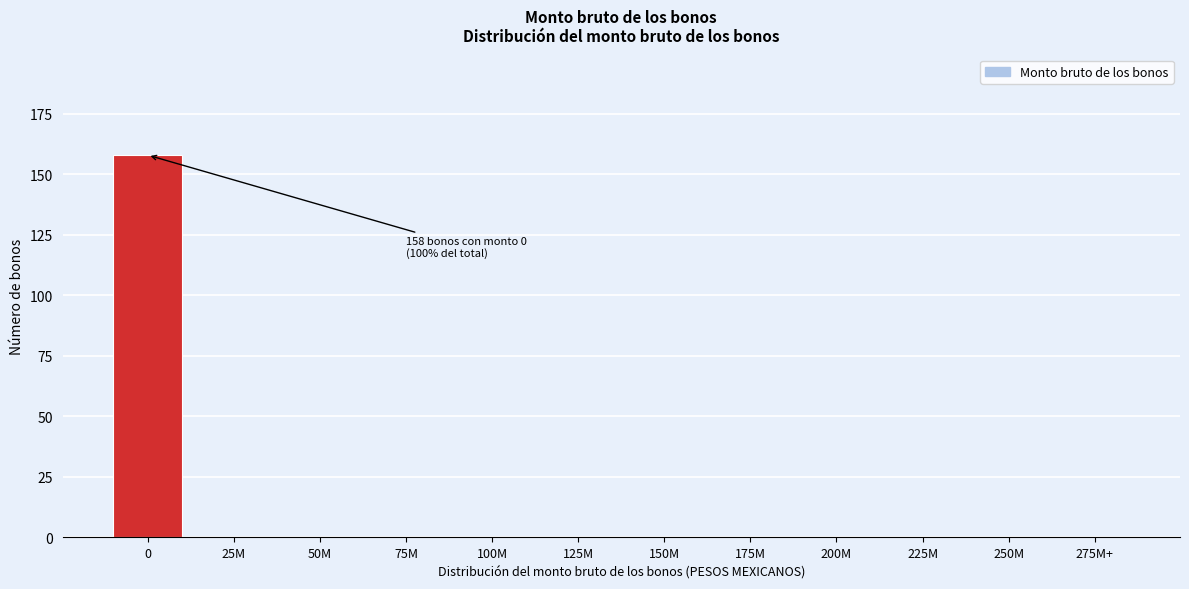

Reading right to left, list all the values displayed in this chart.

275M+=0	250M=0	225M=0	200M=0	175M=0	150M=0	125M=0	100M=0	75M=0	50M=0	25M=0	0=158